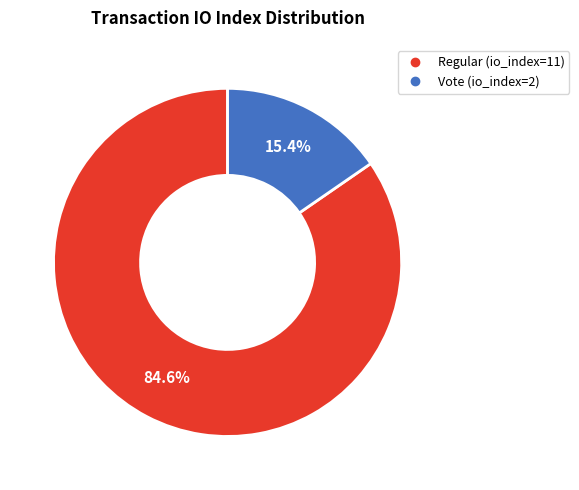

How many slices are in this pie chart?

2